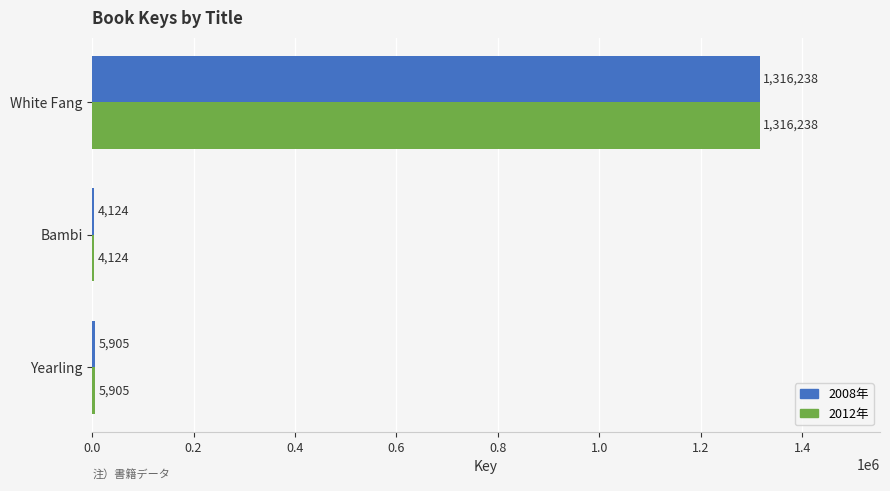

What is the sum of the 2008年 values at White Fang and Yearling?

1322143